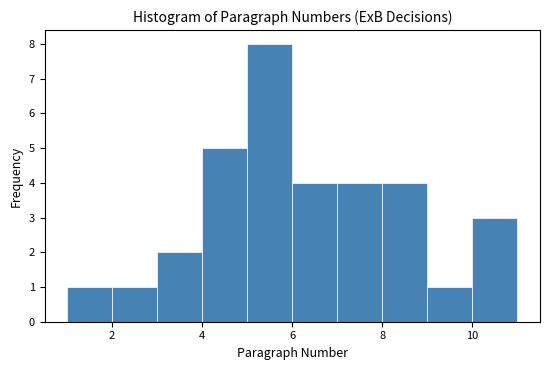

What is the height of the bar covering 2 to 3 on the x-axis? The values are not printed on the chart, so give them approximately, as read against the axis.

1